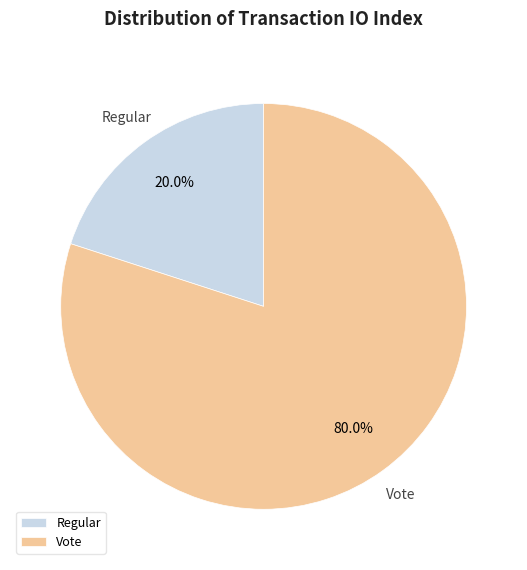

Count the number of slices in the pie.

2